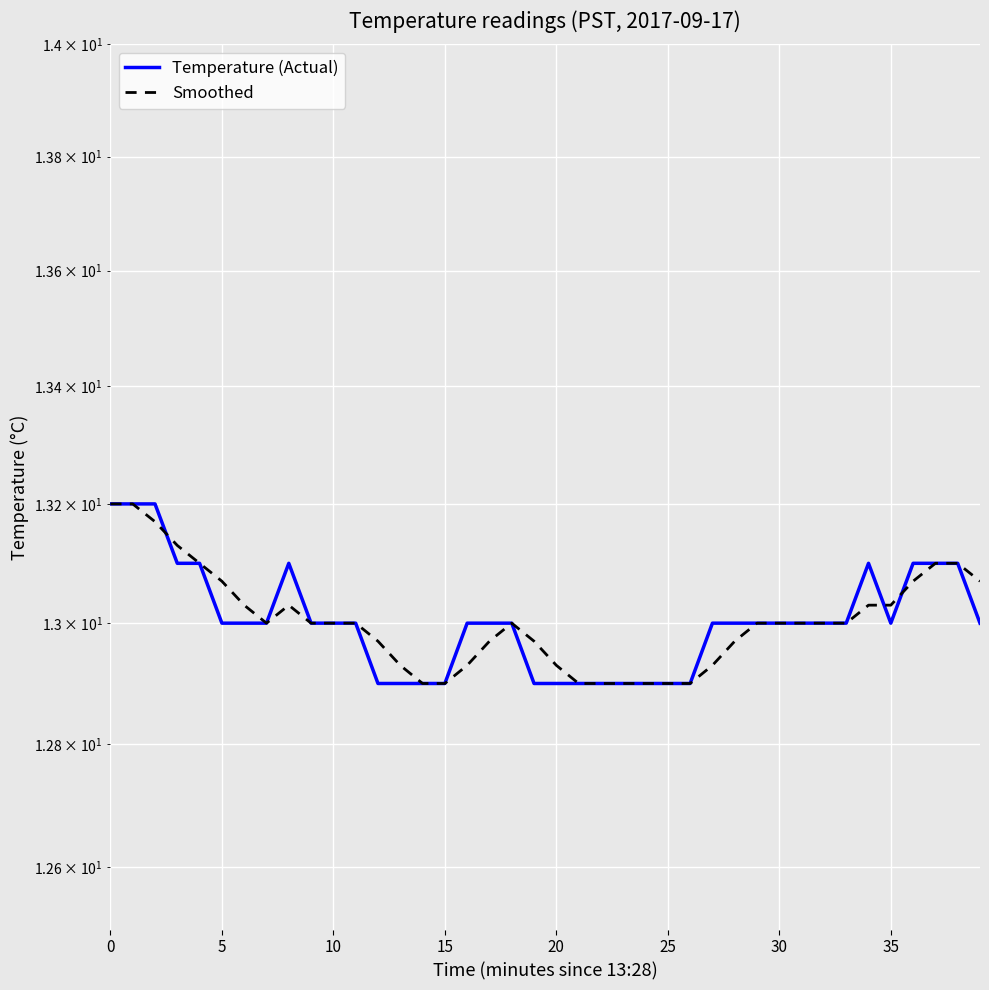

List the labels in order of Smoothed value, largest first.

0, 5, 10, 15, 20, 37, 38, 25, 36, 39, 30, 40, 34, 35, 35, 9, 10, 11, 18, 29, 30, 31, 32, 33, 12, 17, 19, 28, 13, 16, 20, 27, 14, 15, 21, 22, 23, 24, 25, 26